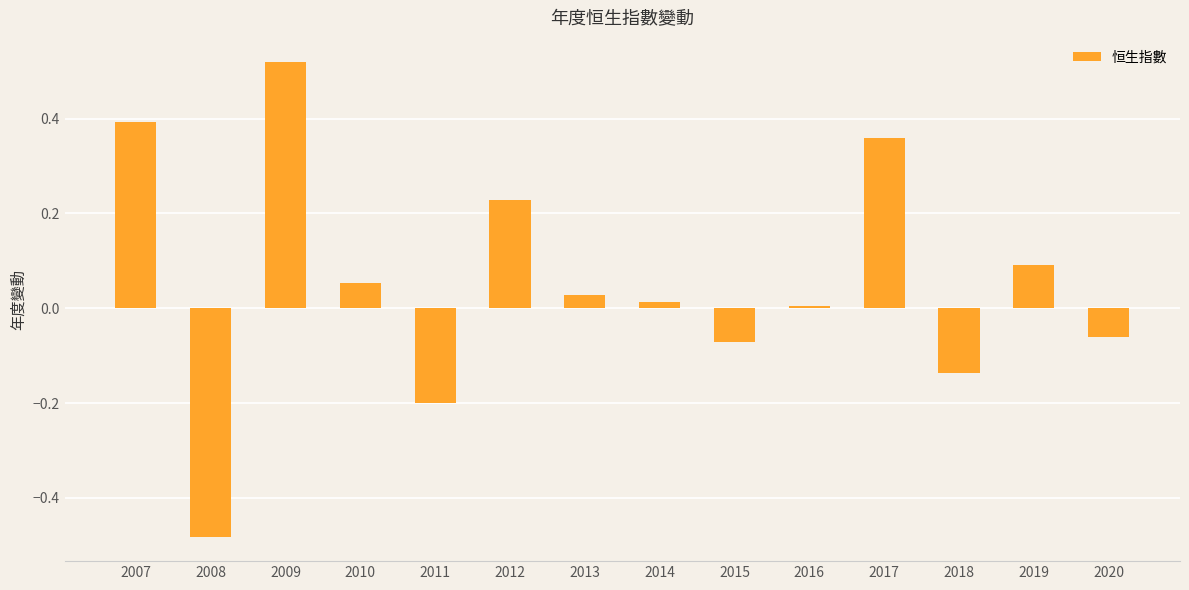

The chart shows a value of 0.4 at 2007. True or false?

True